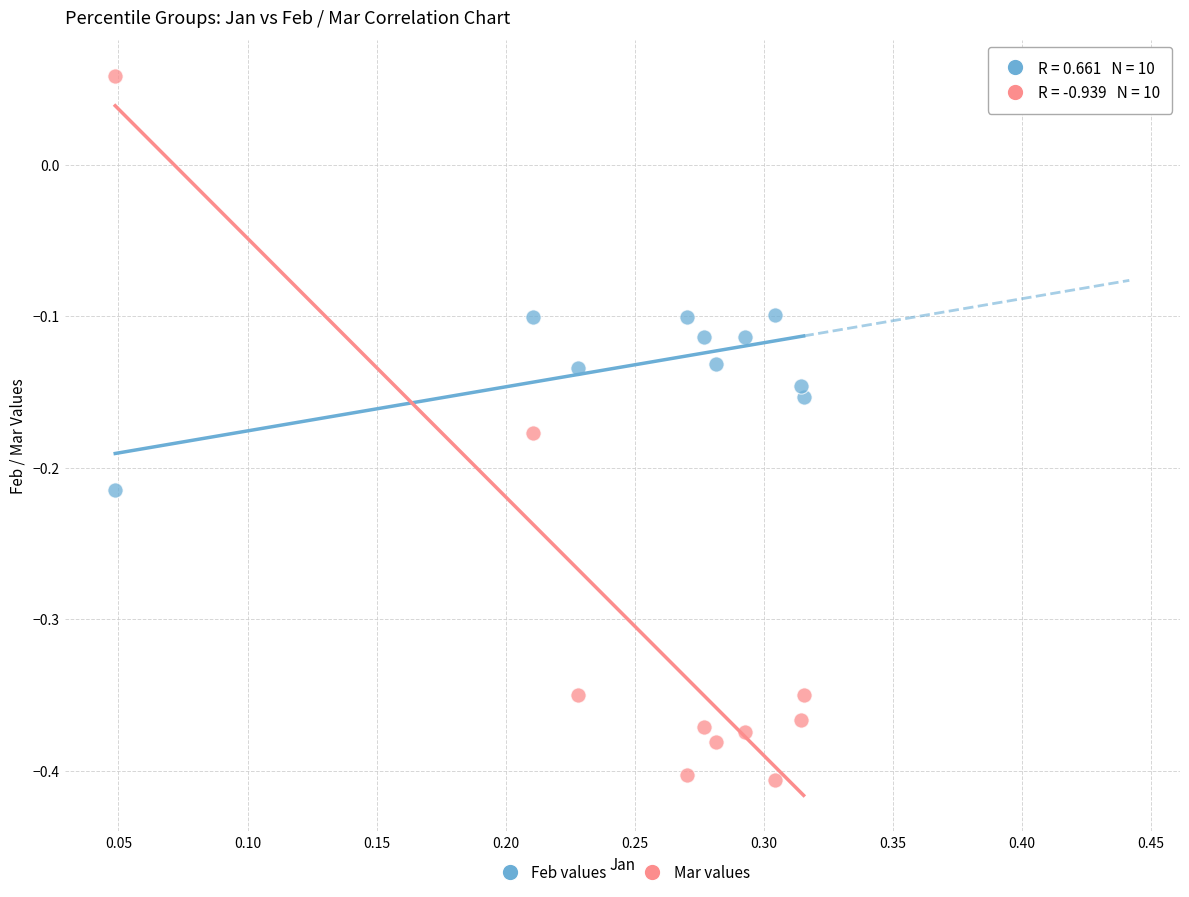

Which series contains the lowest Y value?

Mar values